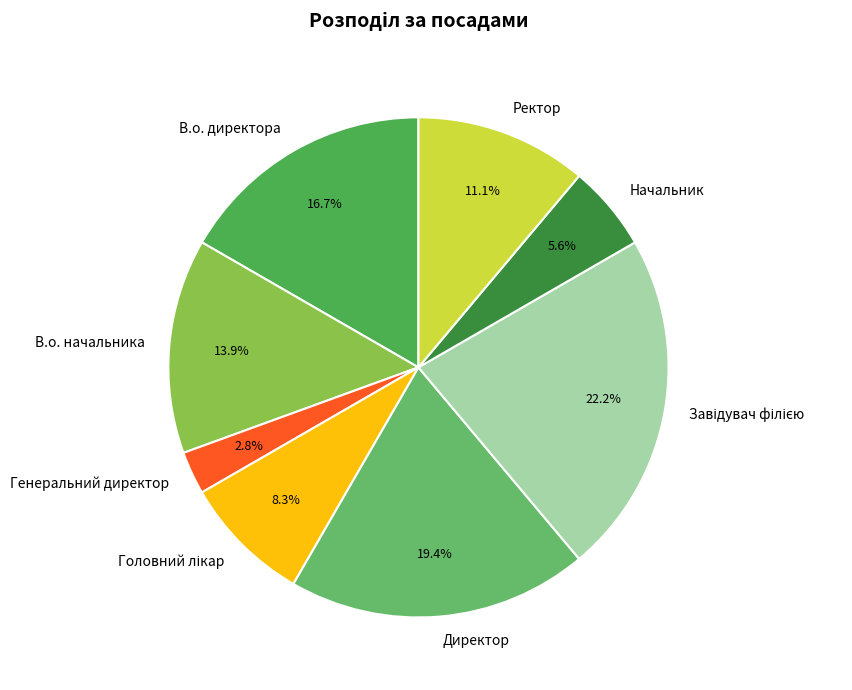

True or false: В.о. директора accounts for 17% of the total.

True